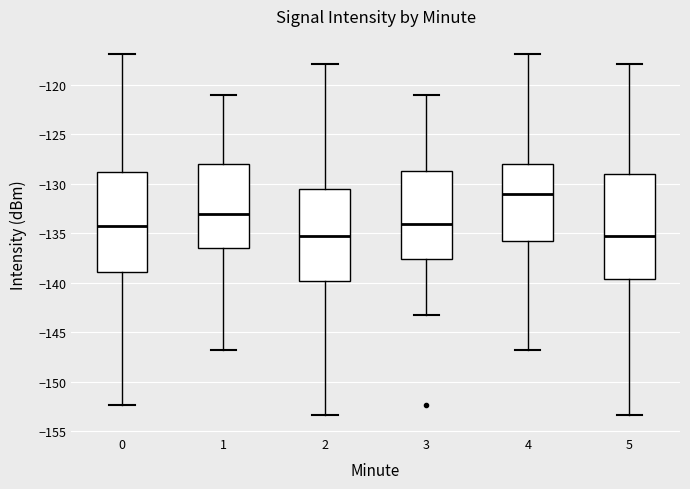

Reading left to right, read every box against the y-axis: the position of its median line, the range the box covers, and the ends of its whiskers. The values are not printed on the chart, so give them approximately, as read against the axis.

0: median -134.5, box -139.0 to -129.0, whiskers -152.5 to -117.0
1: median -133.0, box -136.5 to -128.0, whiskers -146.5 to -121.0
2: median -135.5, box -140.0 to -130.5, whiskers -153.5 to -118.0
3: median -134.0, box -137.5 to -128.5, whiskers -143.5 to -121.0
4: median -131.0, box -136.0 to -128.0, whiskers -146.5 to -117.0
5: median -135.5, box -139.5 to -129.0, whiskers -153.5 to -118.0